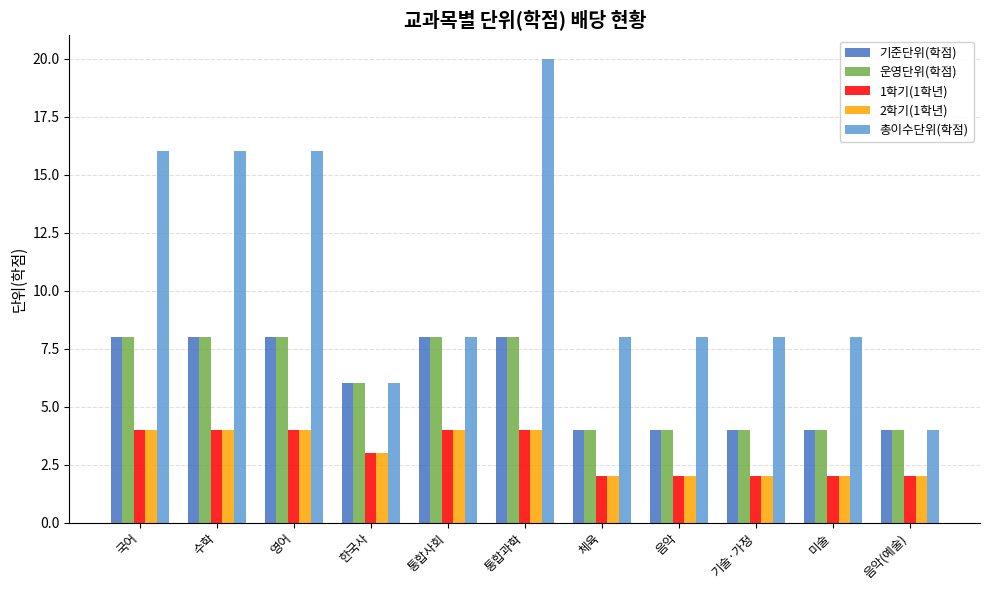

What is the label of the 1st bar from the left?

국어